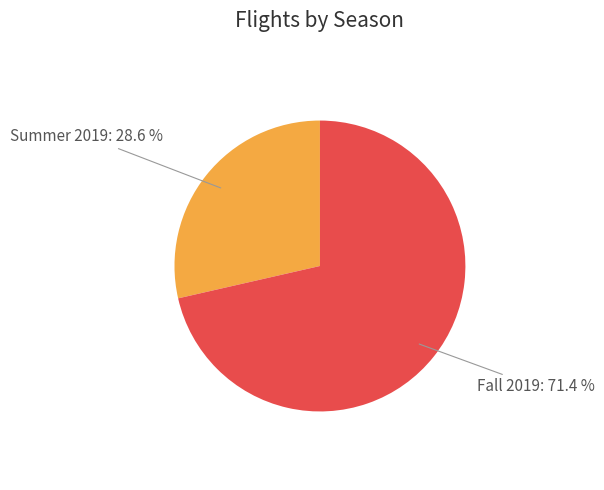

Is it true that Fall 2019 is 78% of the pie?

False